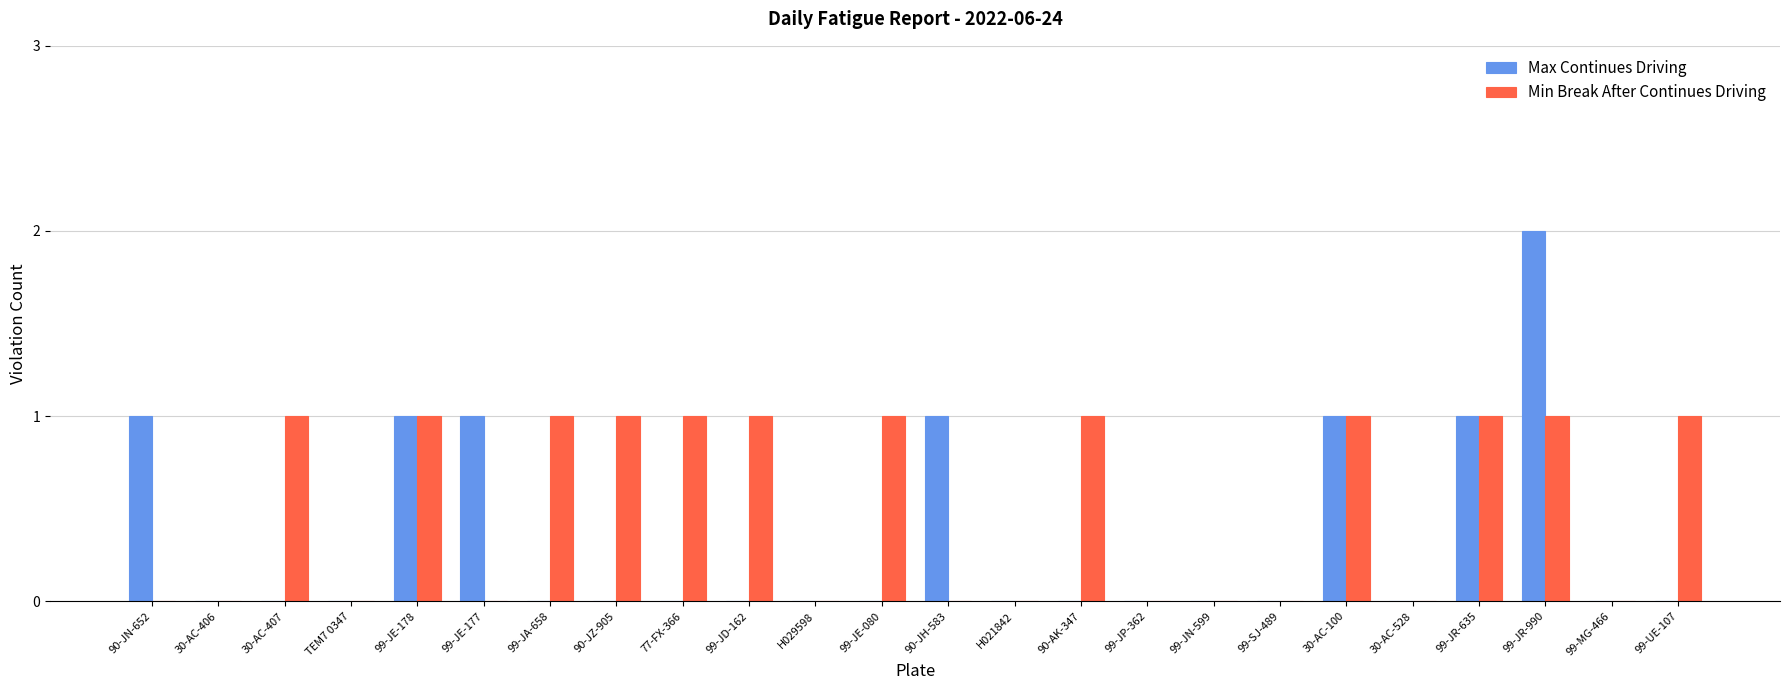

True or false: Max Continues Driving has a value of 1 at 99-JN-599.

False